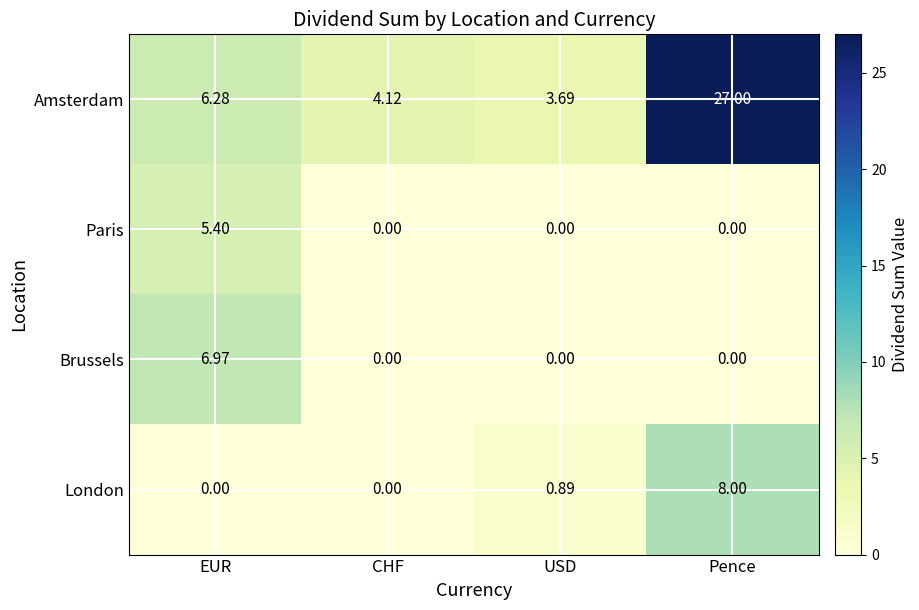

Between CHF and USD, which series saw the biggest shift?

London